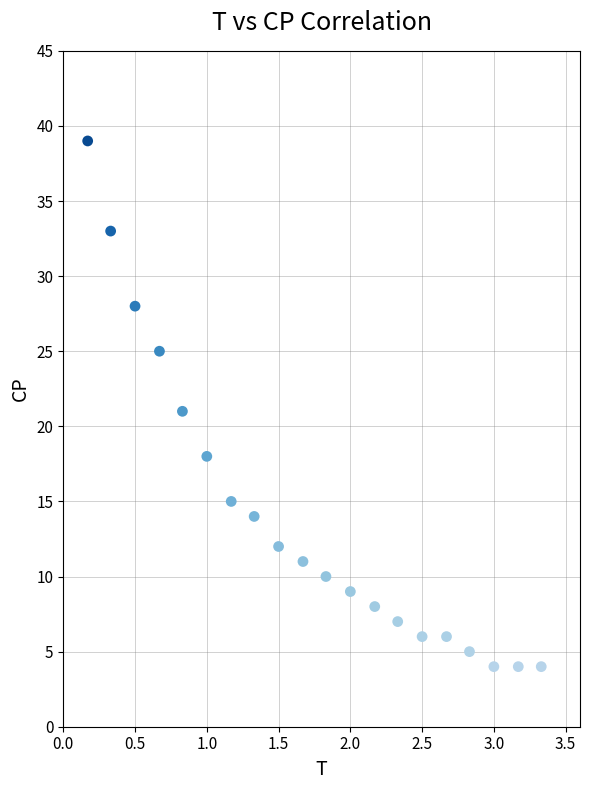

What is the range of Y values (max minus min)?

35